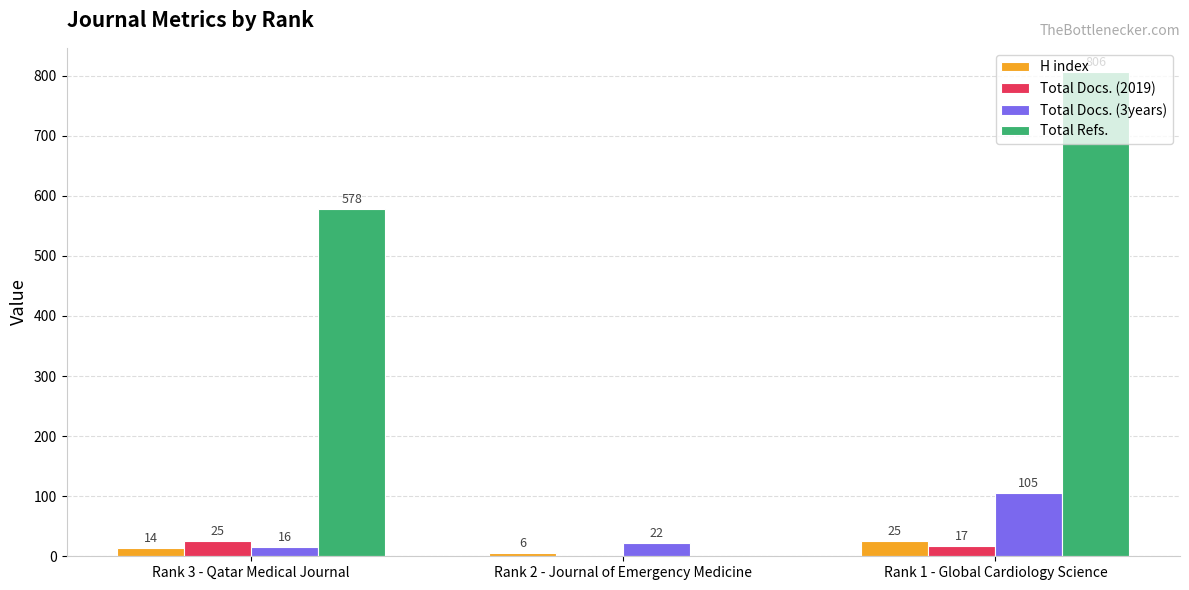

Which series has the widest spread of values?

Total Refs.